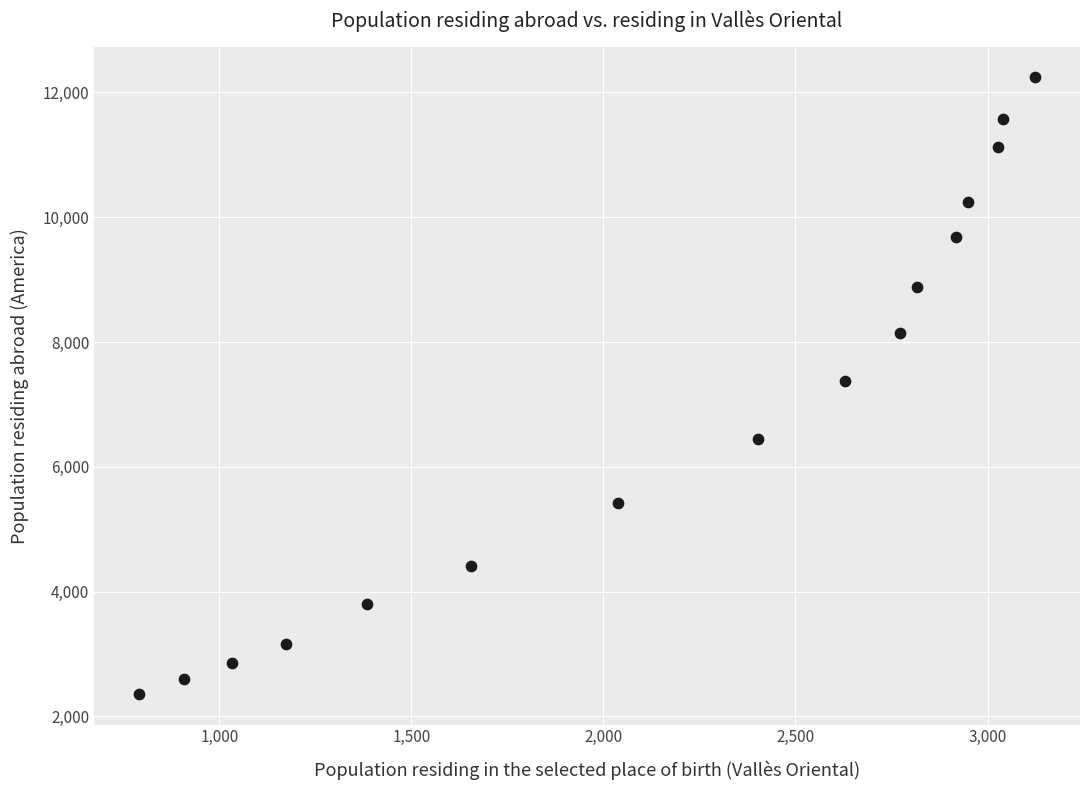

What is the range of X values (max minus min)?

2333